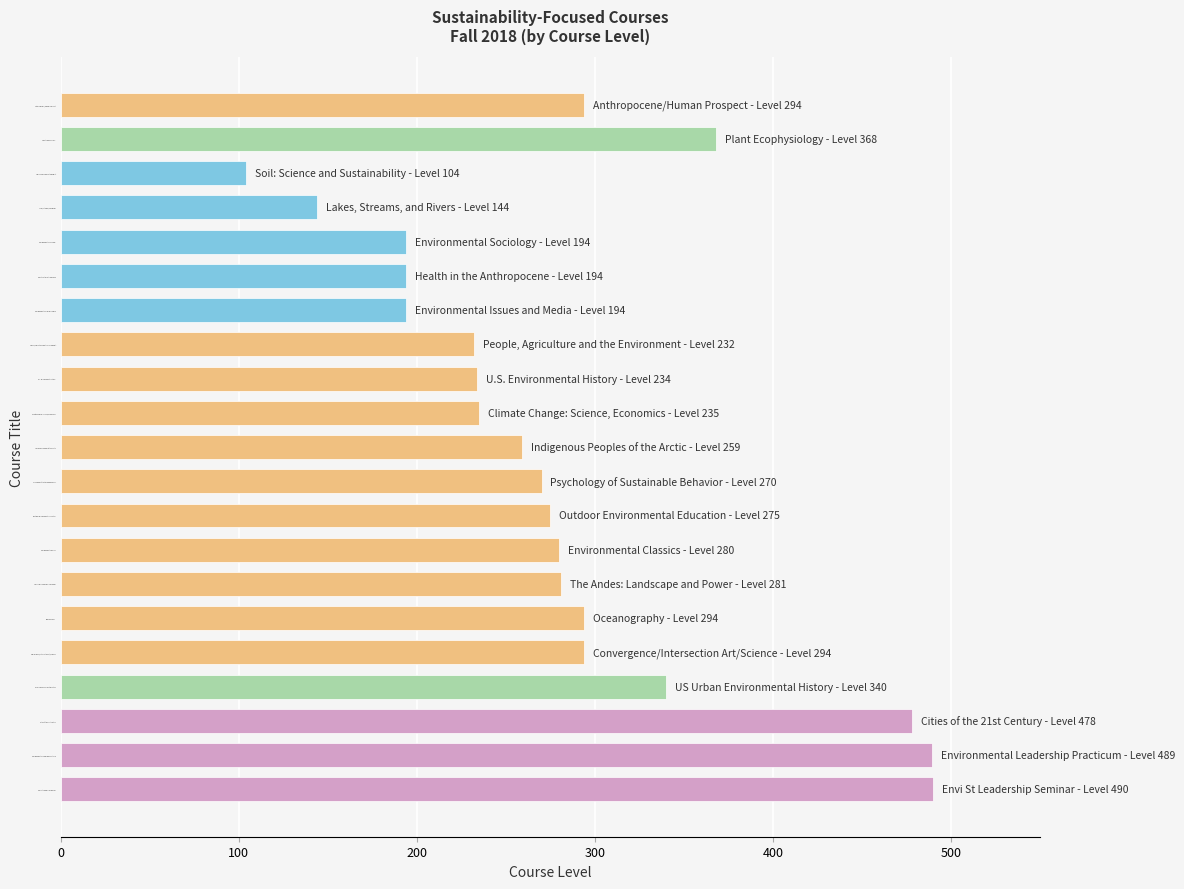

What is the label of the 20th bar from the bottom?

Plant Ecophysiology